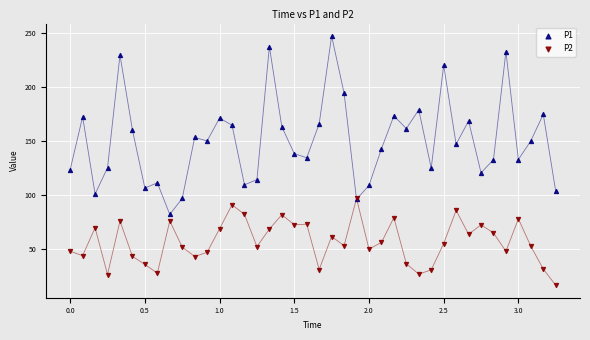

What are all the series names shown in the legend?

P1, P2